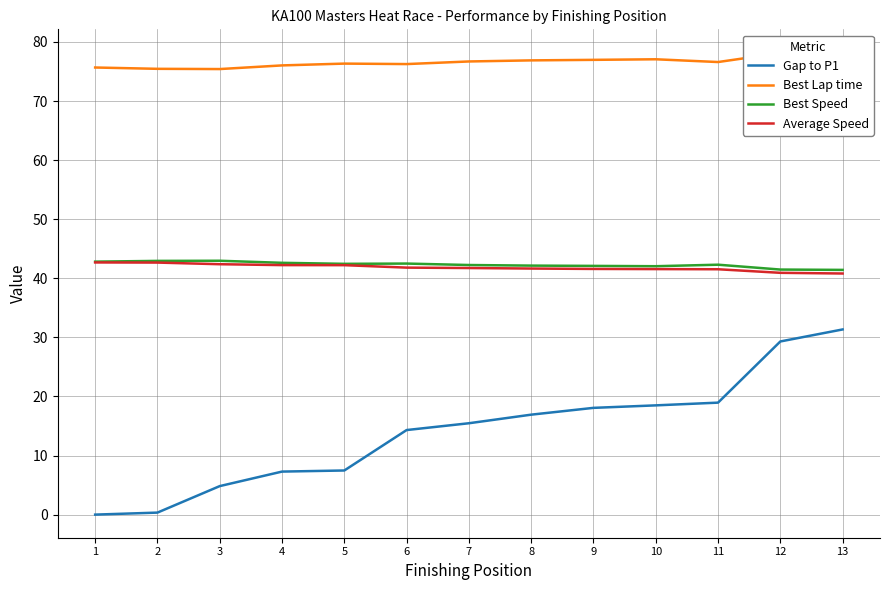

How many lines are shown in the chart?

4